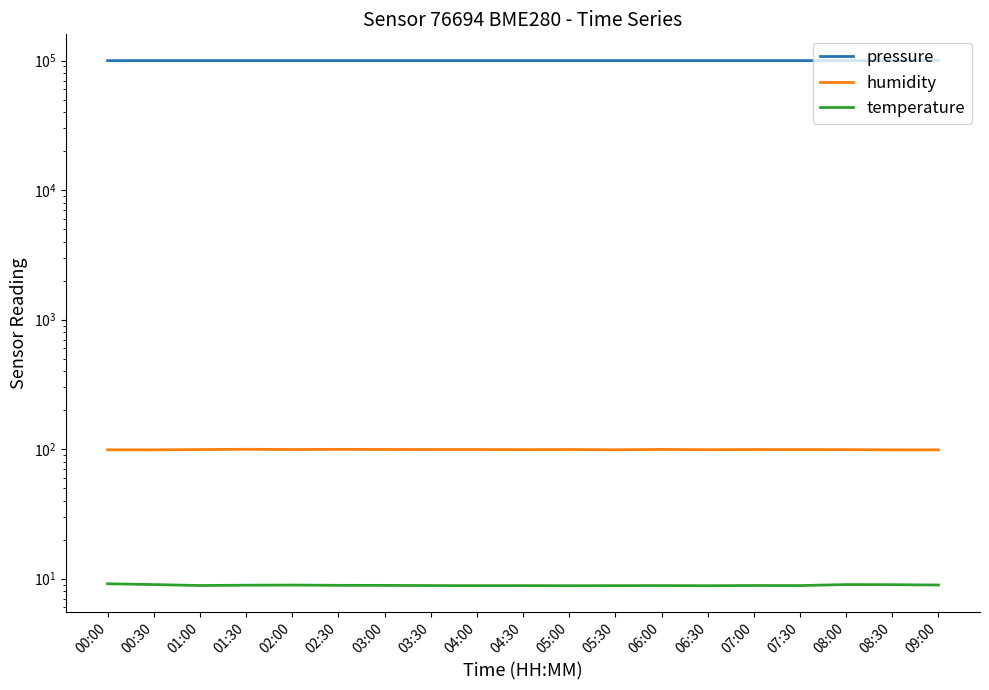

True or false: temperature and pressure intersect in this chart.

False